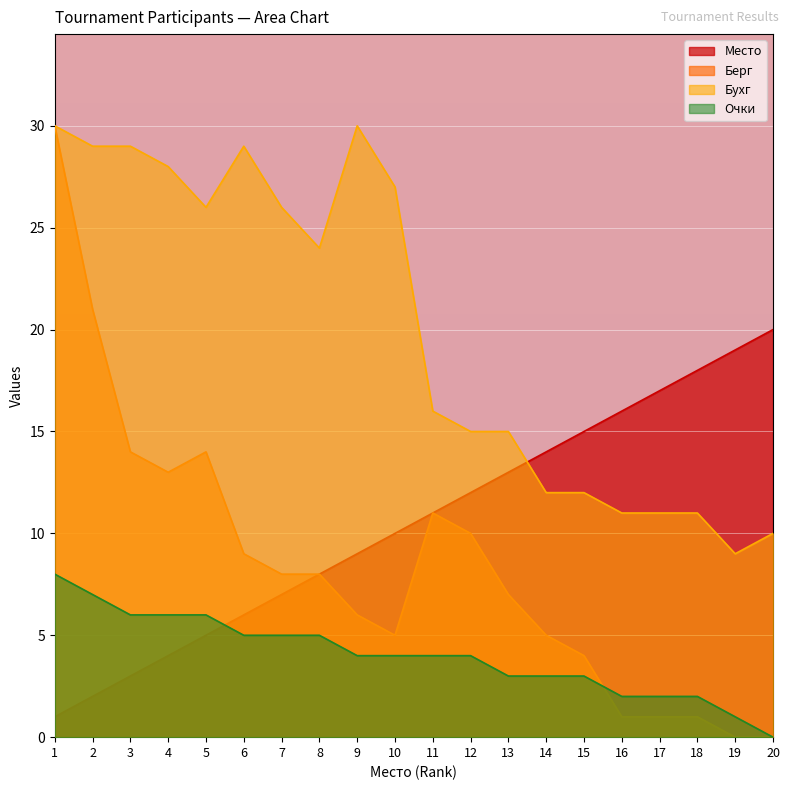

Between 6 and 20, which series saw the biggest shift?

Бухг